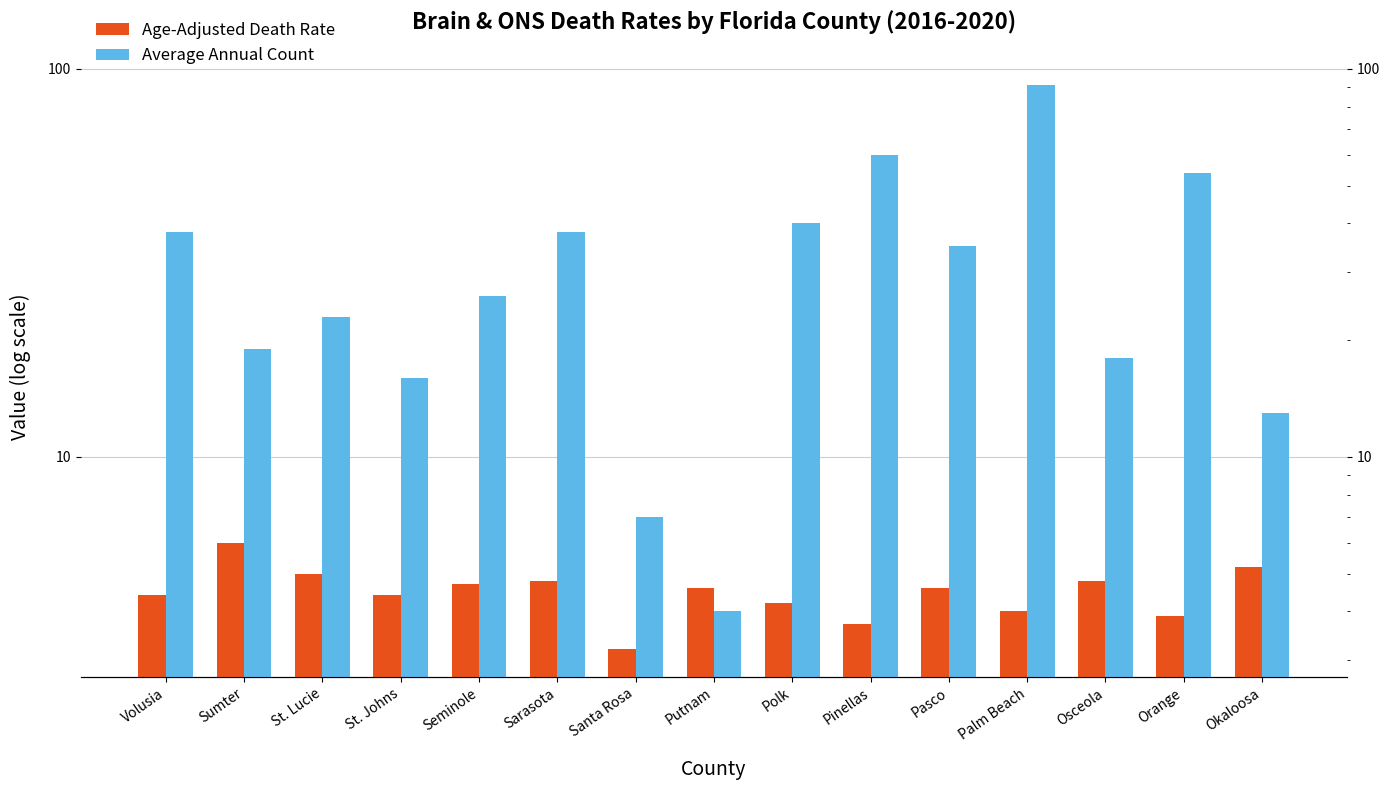

Does the chart contain any negative values?

No